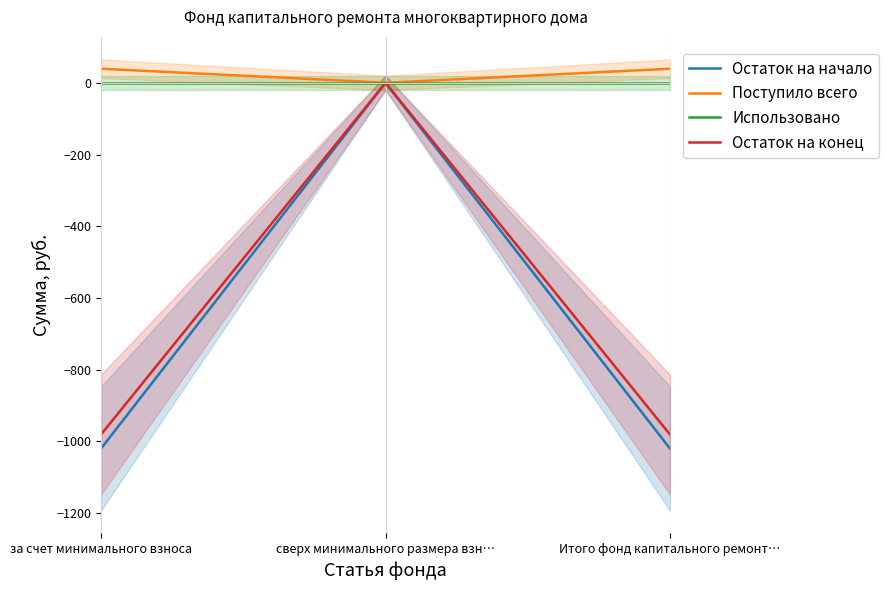

Reading left to right, what are all the values shown in this chart?

Остаток на начало: -1019.9	0.0	-1019.9
Поступило всего: 39.2	0.0	39.2
Использовано: 0.0	0.0	0.0
Остаток на конец: -980.7	0.0	-980.7